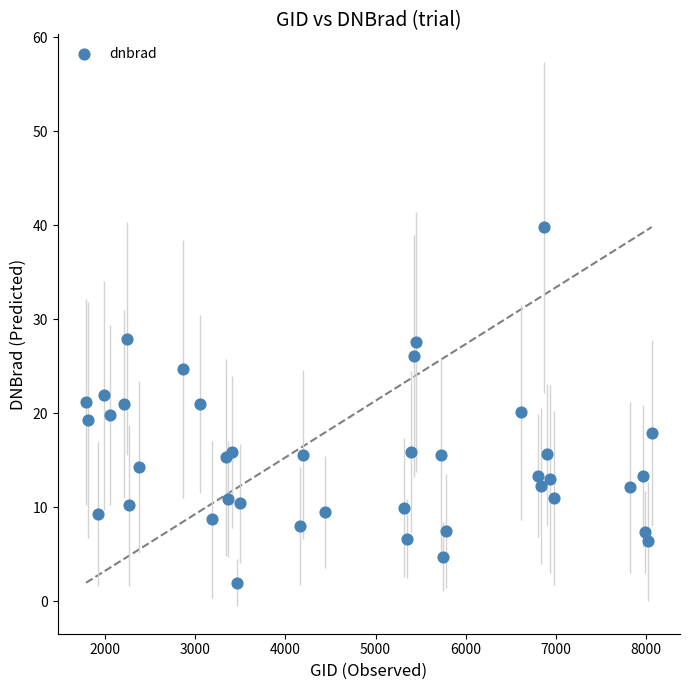

What is the range of X values (max minus min)?

6273.0